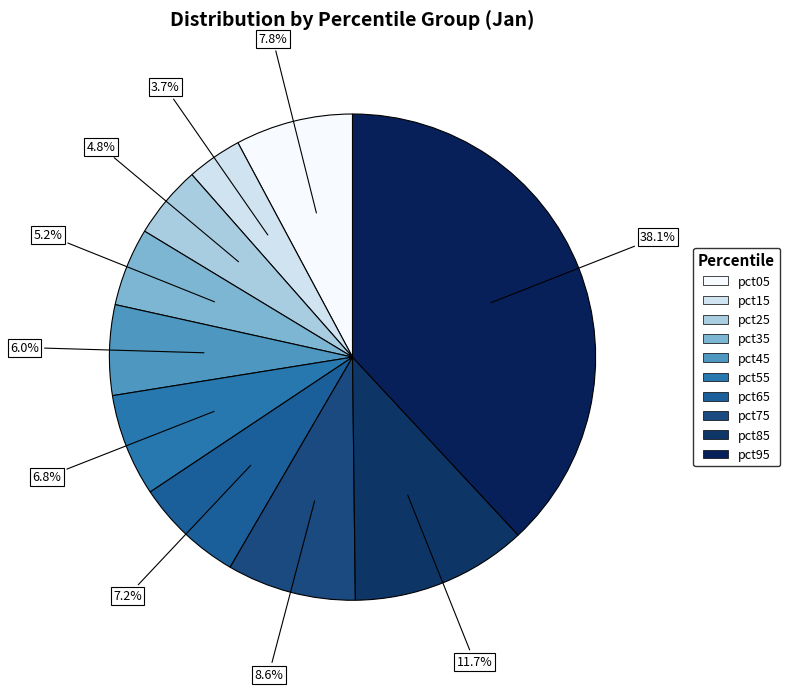

Which category has the biggest portion of the pie?

pct95